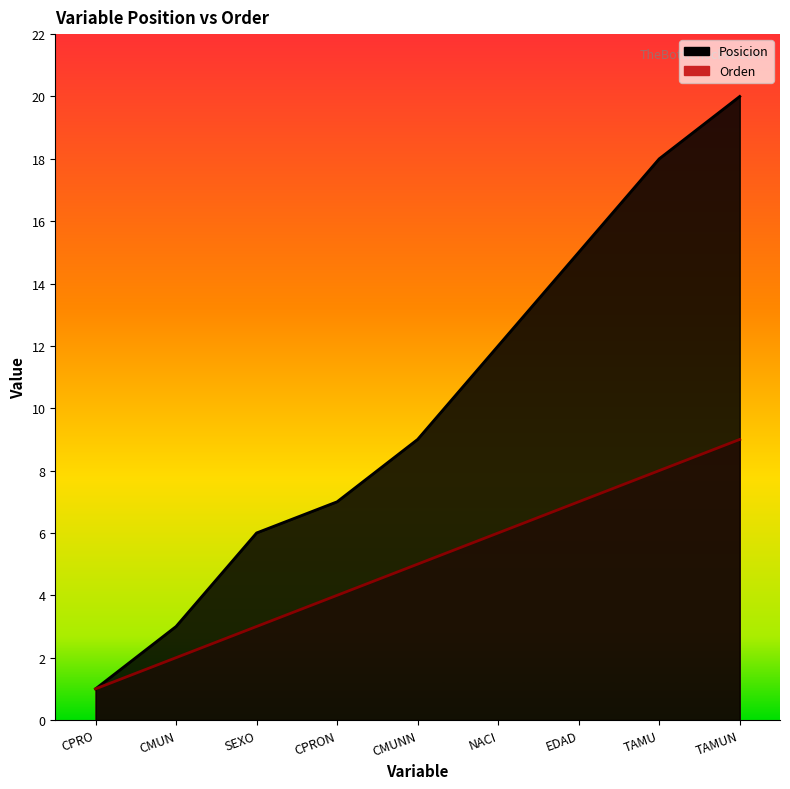

The Posicion series shows 16 at NACI. True or false?

False